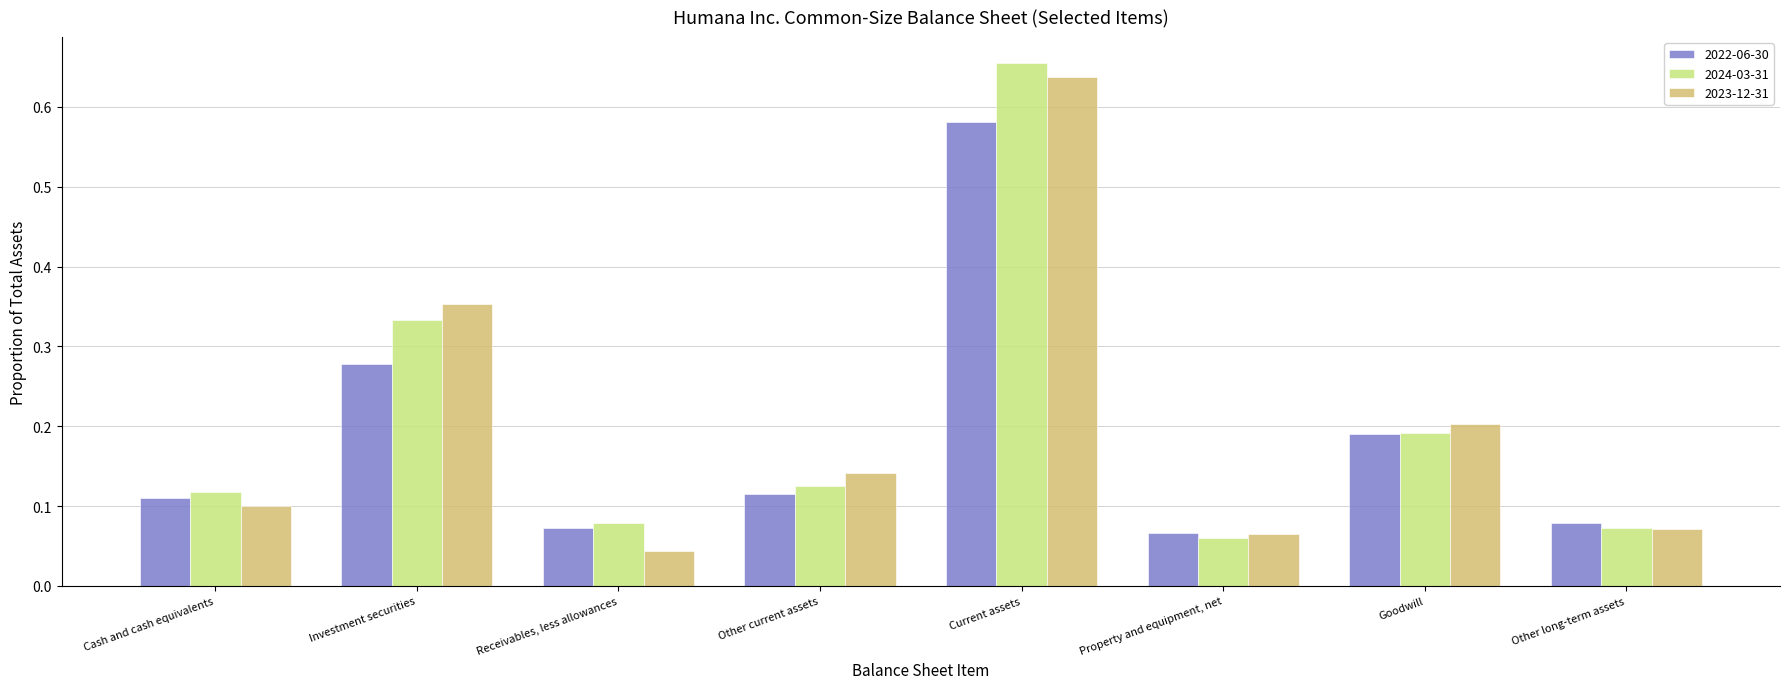

At which label does 2022-06-30 reach its peak?

Current assets